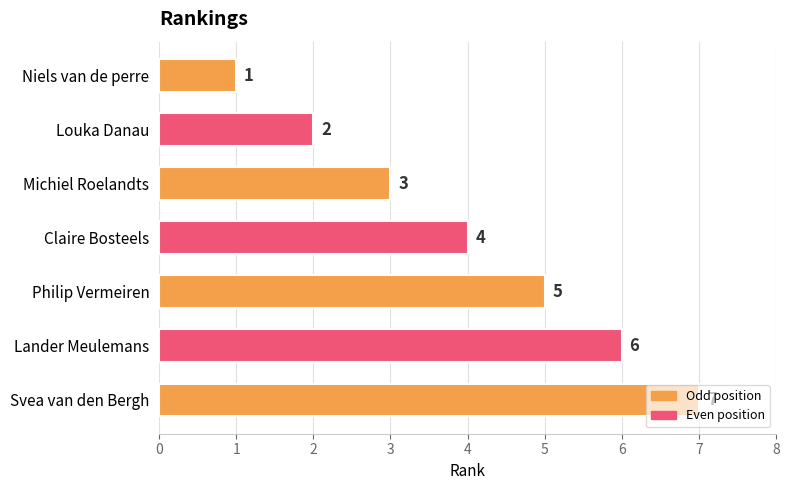

How many values are between 2 and 6?

5